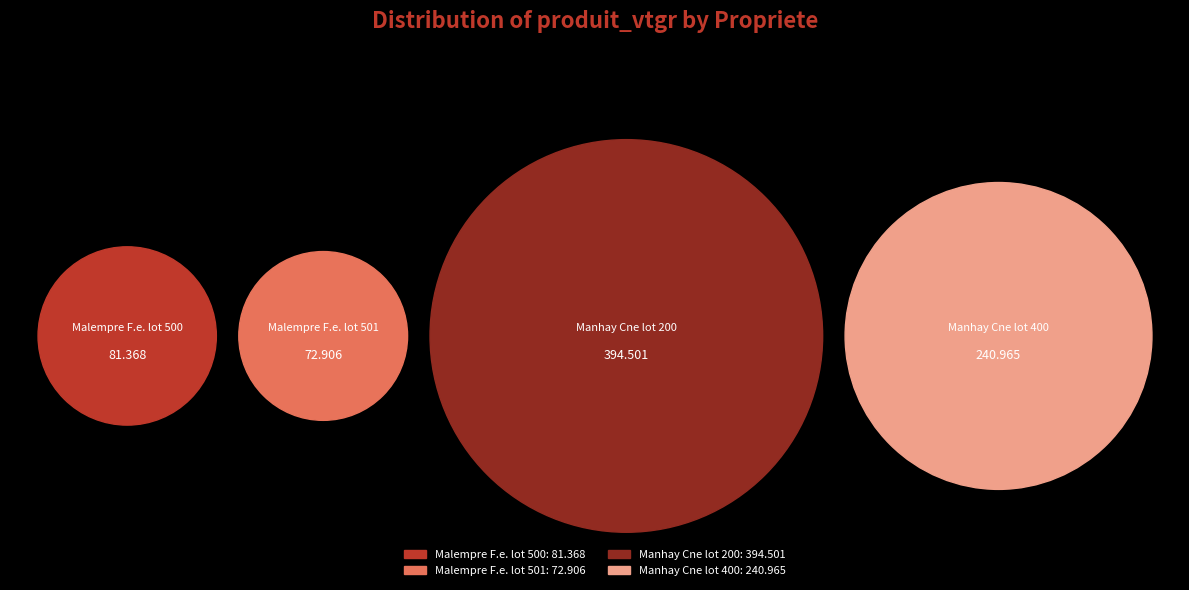

True or false: Malempre F.e. lot 500 accounts for 17% of the total.

False